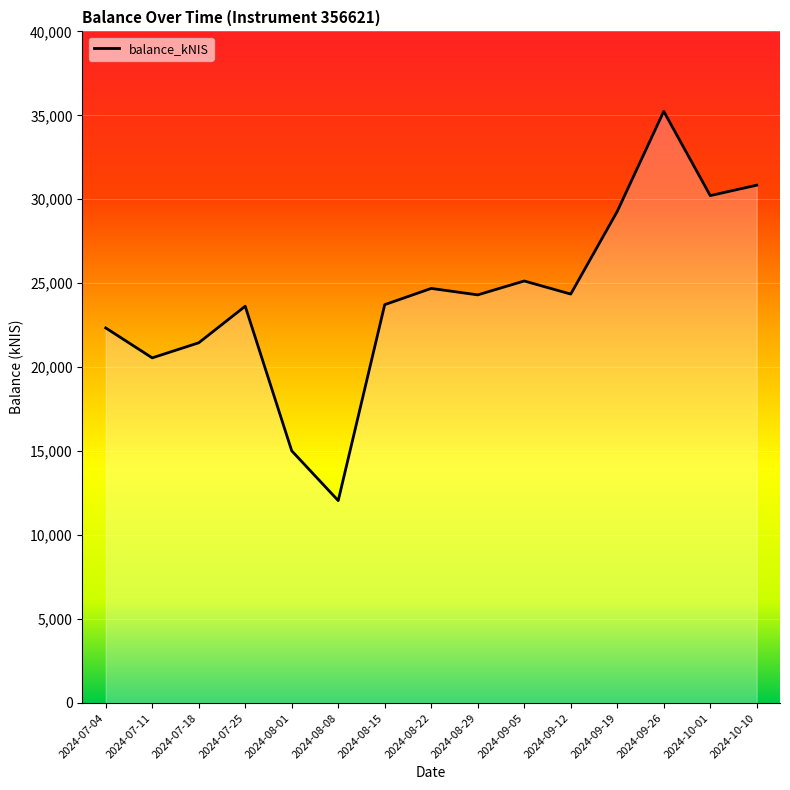

How many values are below 24307?

7